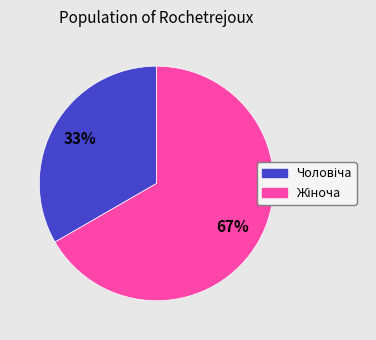

Is there any slice that represents more than half of the pie?

Yes